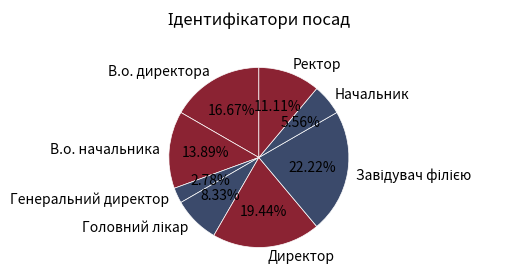

Approximately how many times larger is the value at В.о. начальника compared to Генеральний директор?

5.0